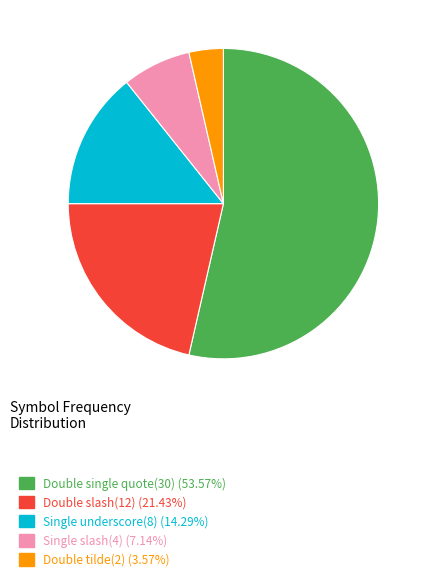

True or false: Double slash(12) accounts for 21% of the total.

True